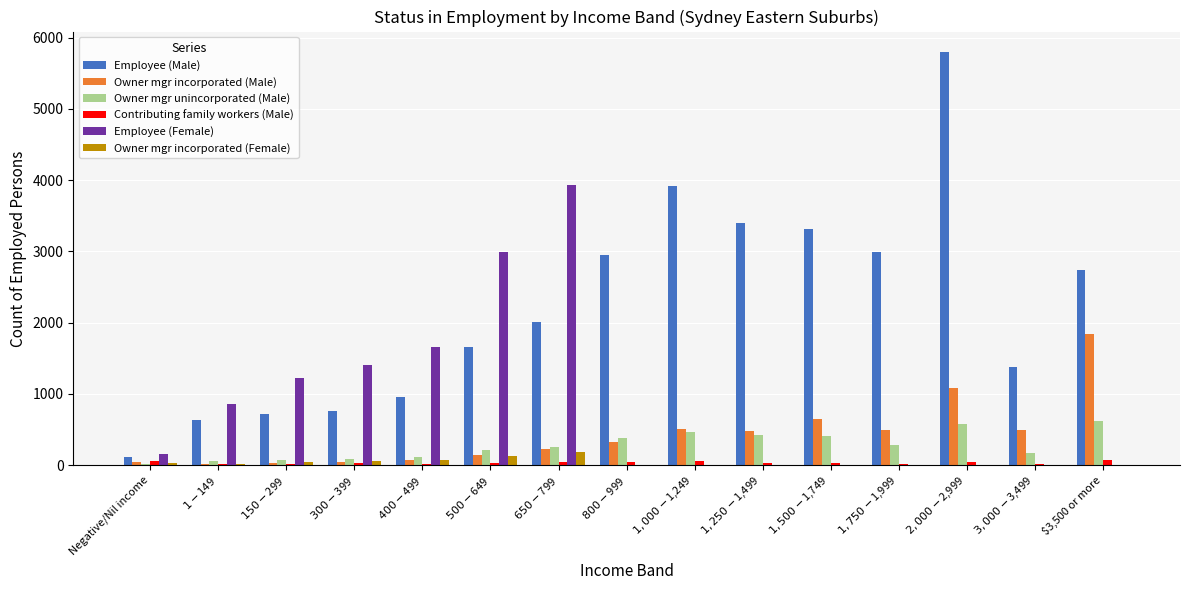

Count the number of data series in this chart.

6